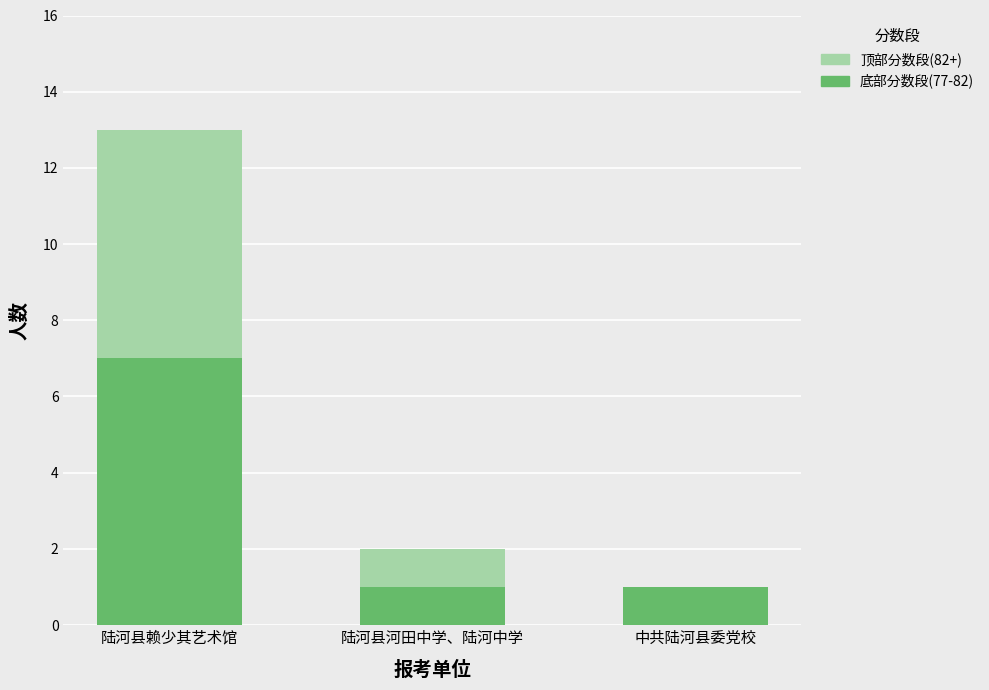

True or false: 底部分数段(77-82) has a value of 11 at 陆河县赖少其艺术馆.

False